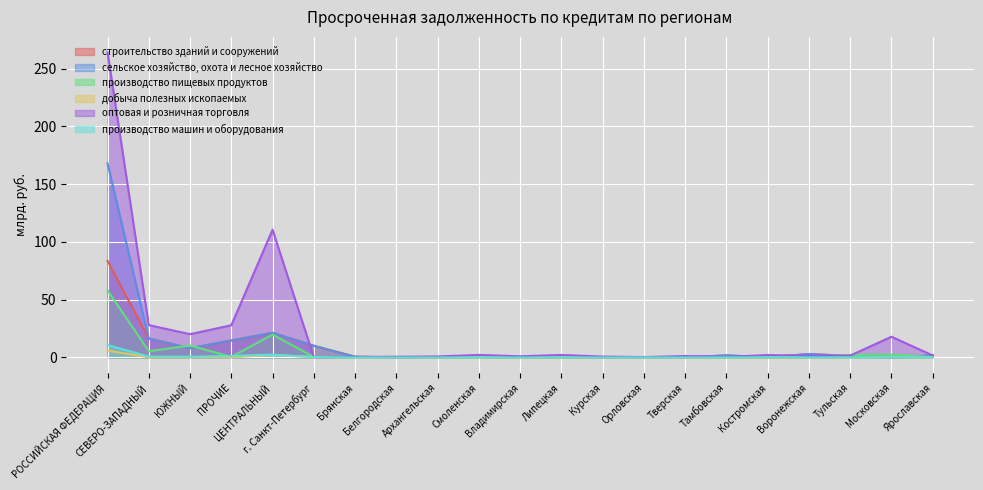

True or false: добыча полезных ископаемых has more than 0 interior local peaks.

True